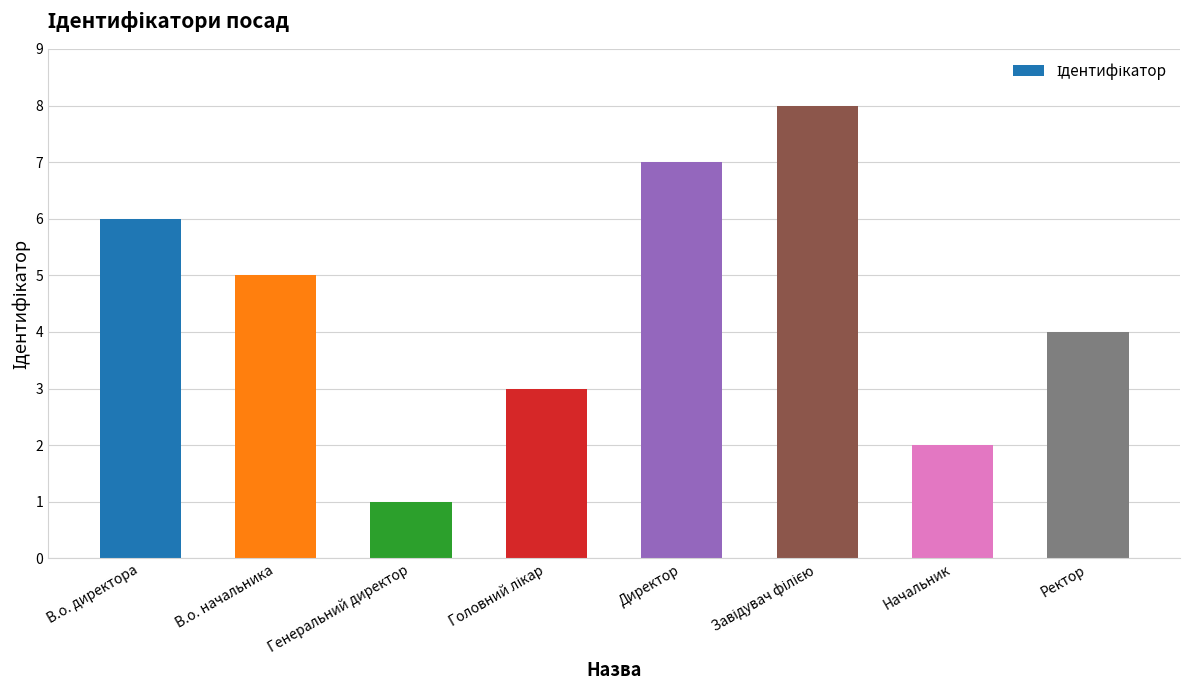

How many data points are less than 5?

4